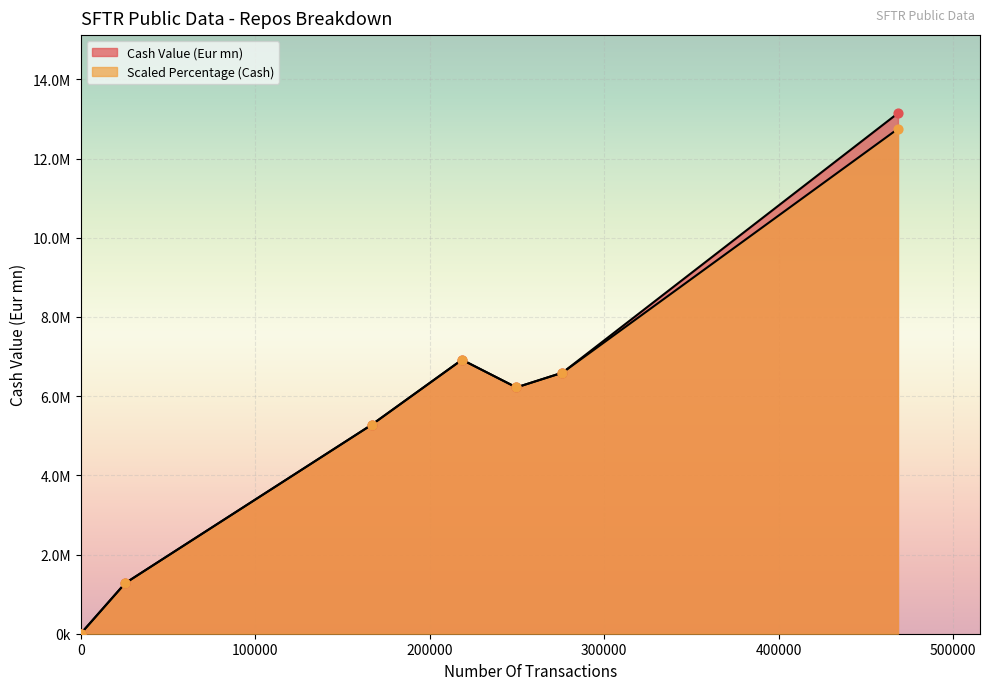

At how many categories does at least one series exceed 5732427?

4